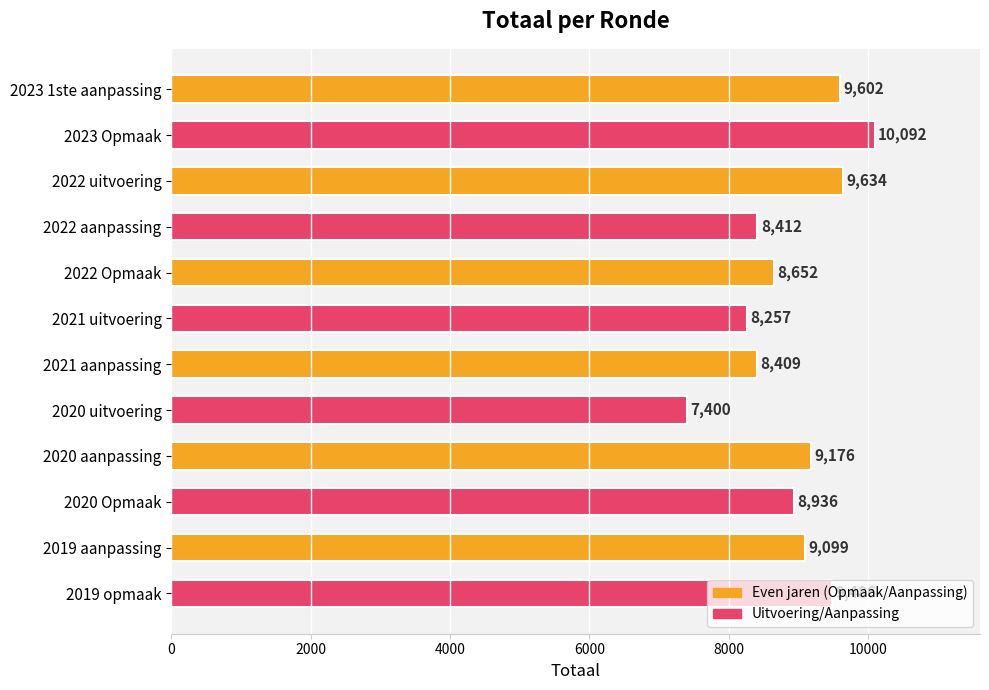

What is the difference between the values at 2020 uitvoering and 2020 Opmaak?

1536